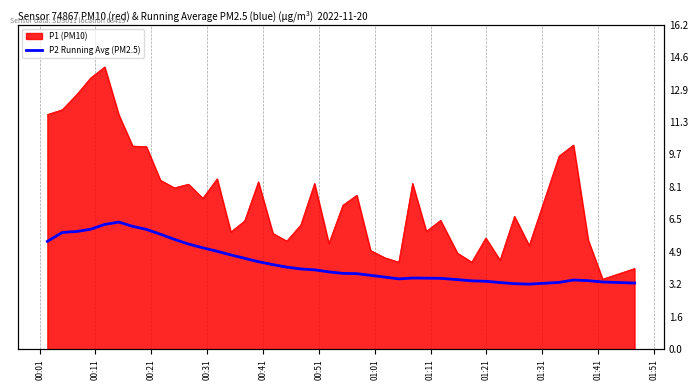

What position from the right is 00:01?

40